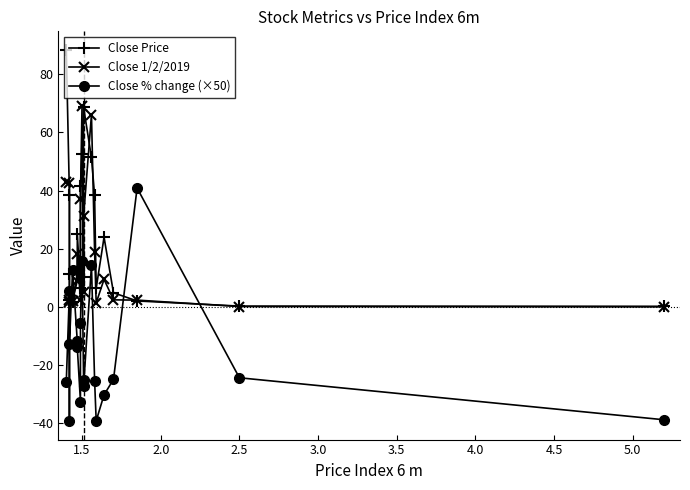

Does the chart display data point markers on the line(s)?

Yes